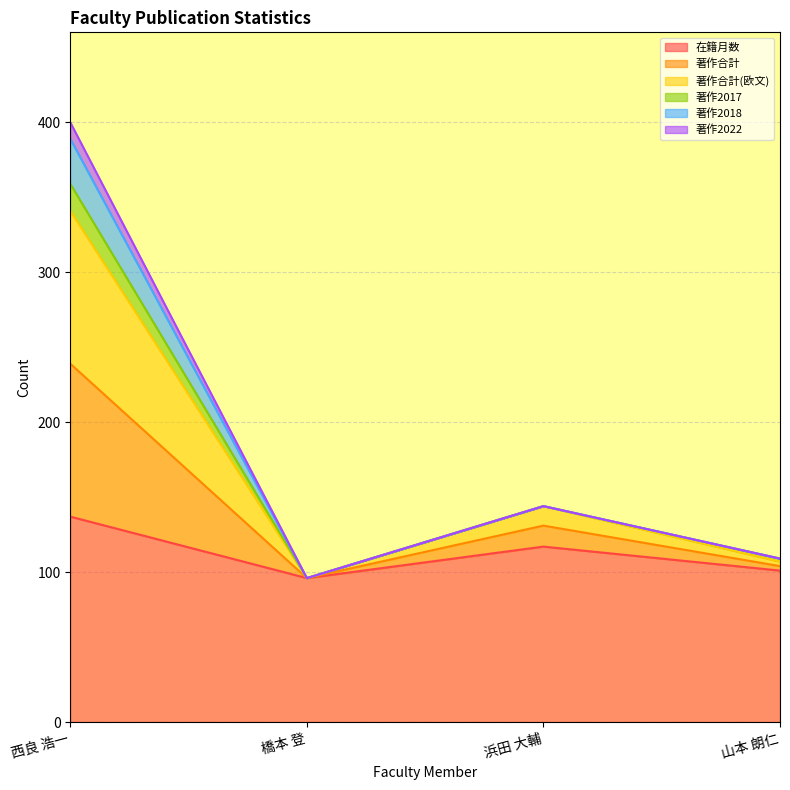

Which label corresponds to the largest value in the chart?

西良 浩一